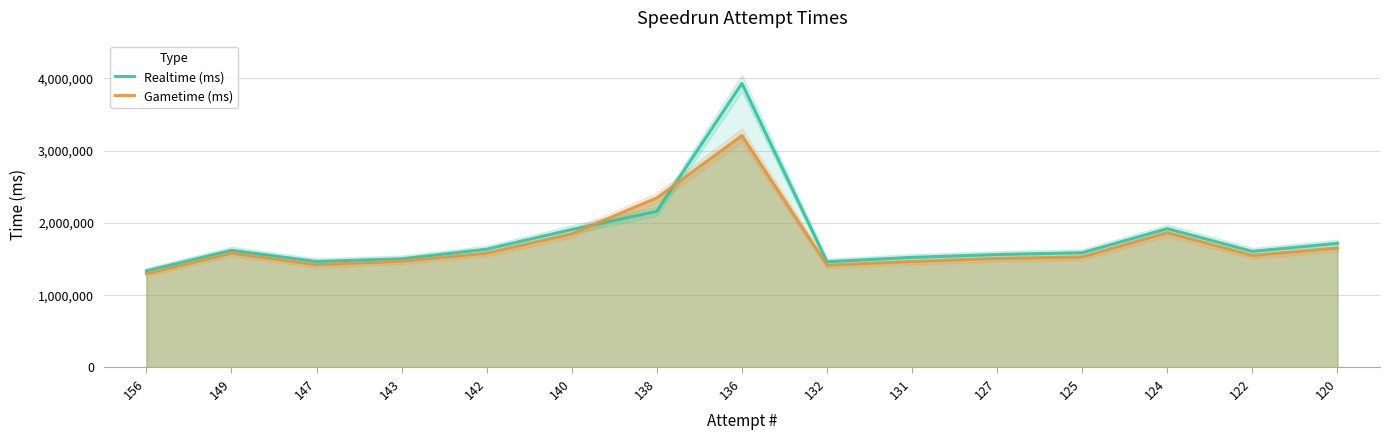

Is it true that Realtime (ms) equals 2975179 at 138?

False